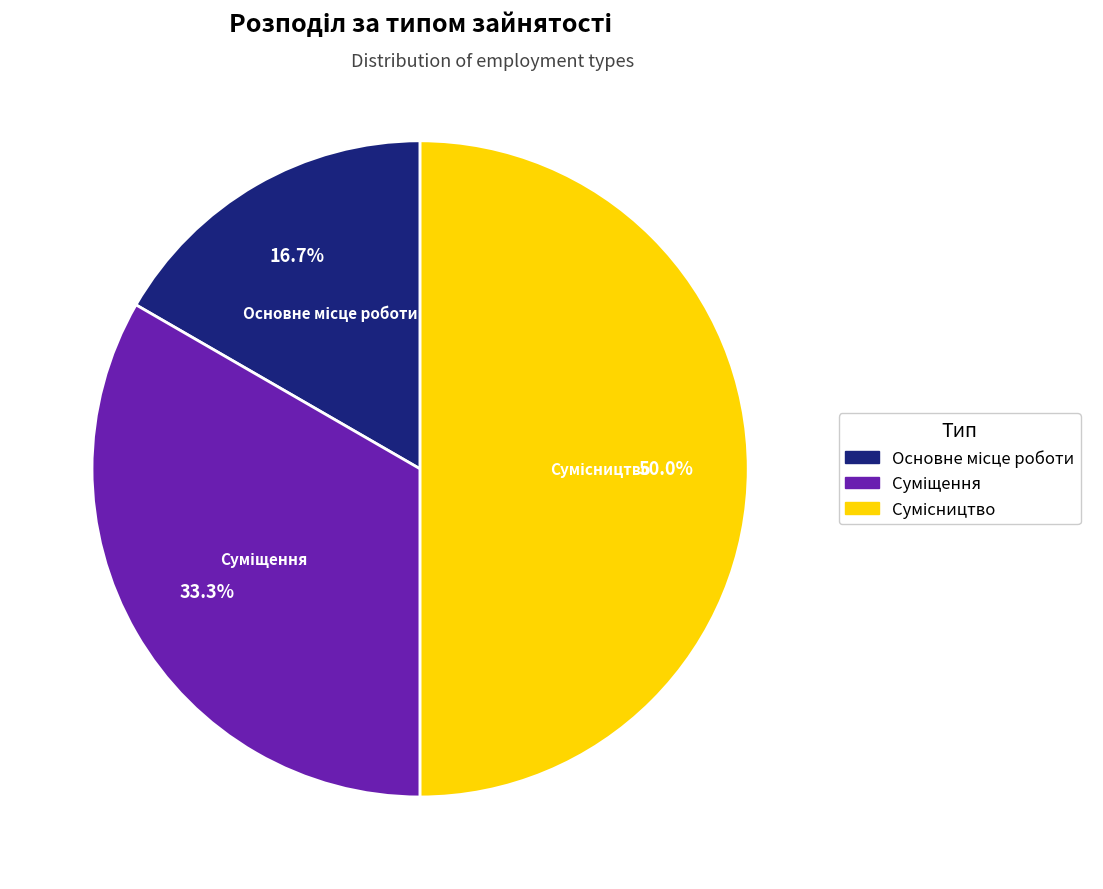

To the nearest percent, what is the difference between the largest and smallest slice percentages?

33%